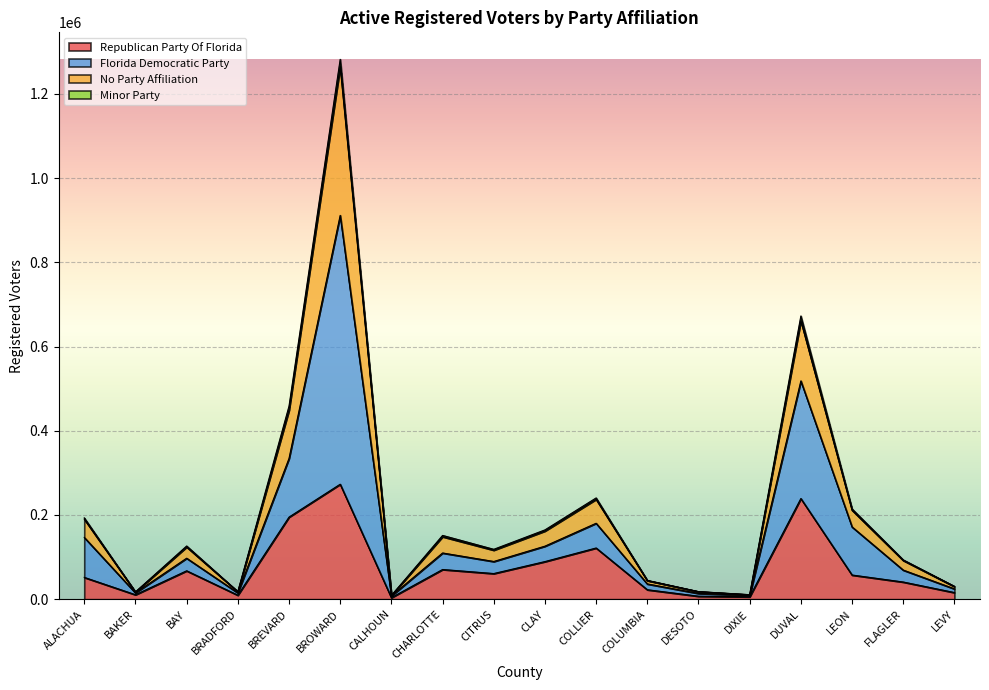

What position from the left is DIXIE?

14